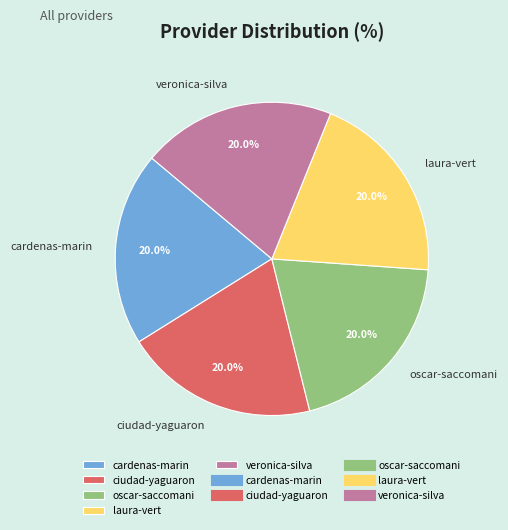

What percentage do veronica-silva and ciudad-yaguaron together represent?

40.0%